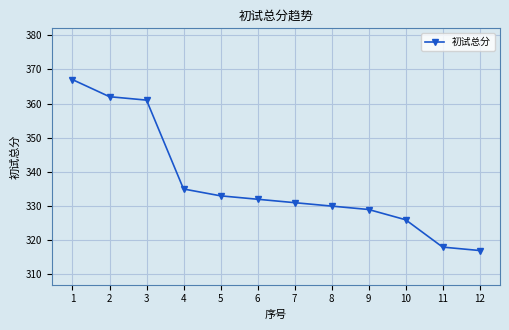

Reading right to left, extract all data points from this chart.

12=317	11=318	10=326	9=329	8=330	7=331	6=332	5=333	4=335	3=361	2=362	1=367